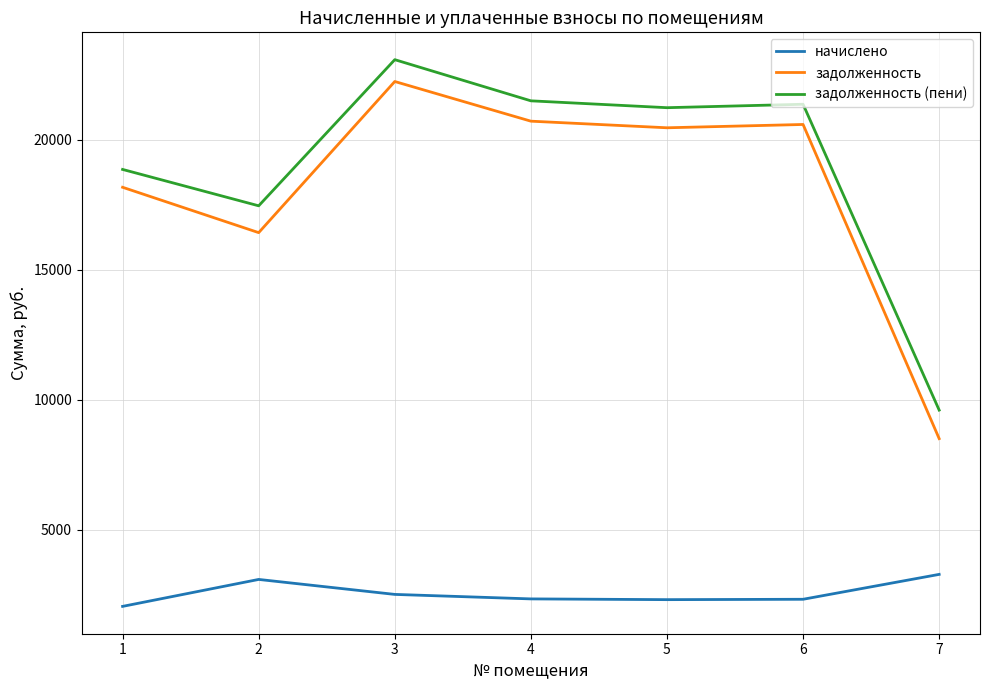

The value of задолженность (пени) at 7 is 9609.0. True or false?

True